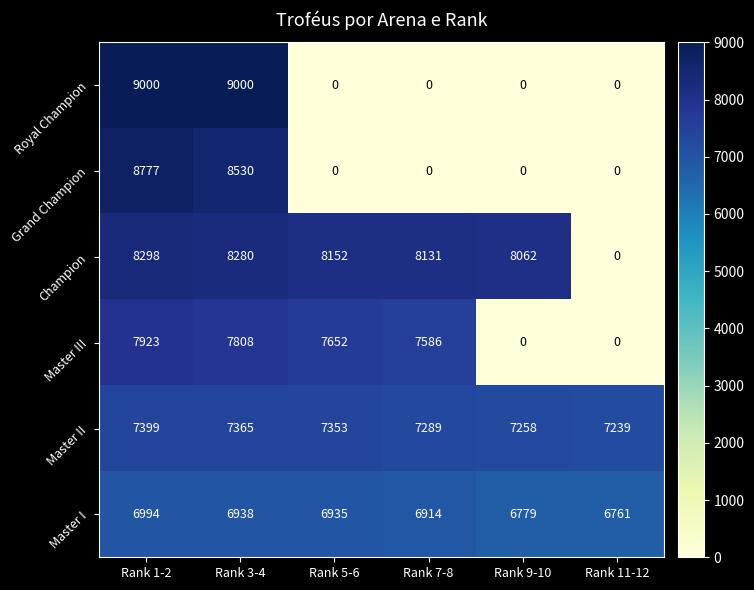

What is the greatest value displayed?

9000